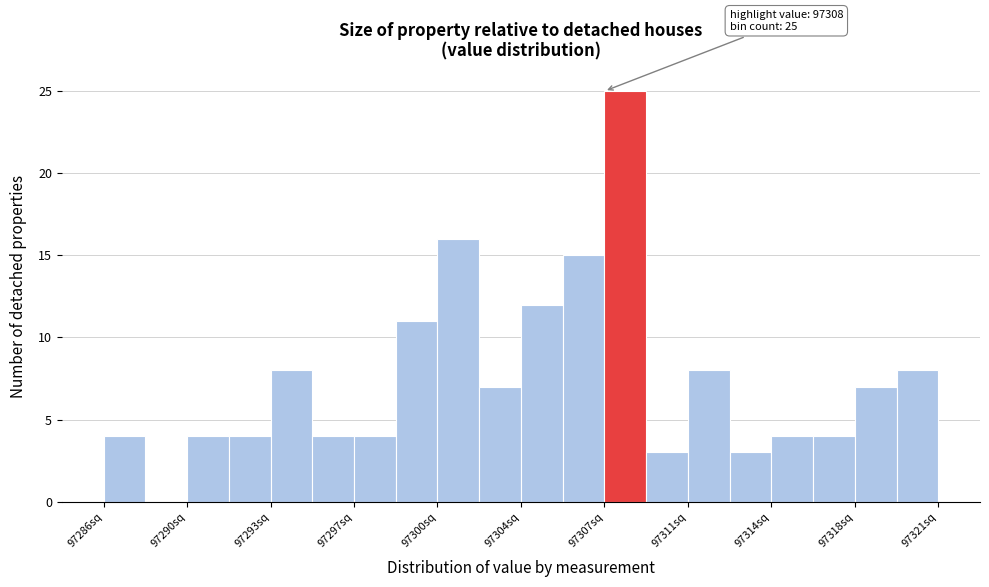

Around what value on the x-axis is the tallest bar? Give the approximate position of its centre, as read against the axis.

97308.0